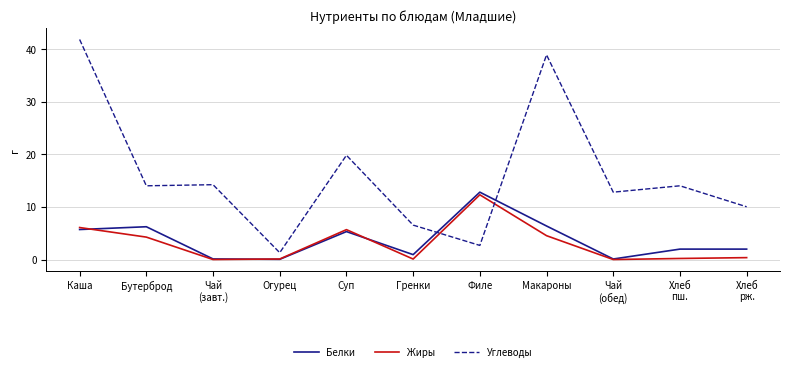

Rank the series by their maximum value, from lowest to highest.

Жиры, Белки, Углеводы